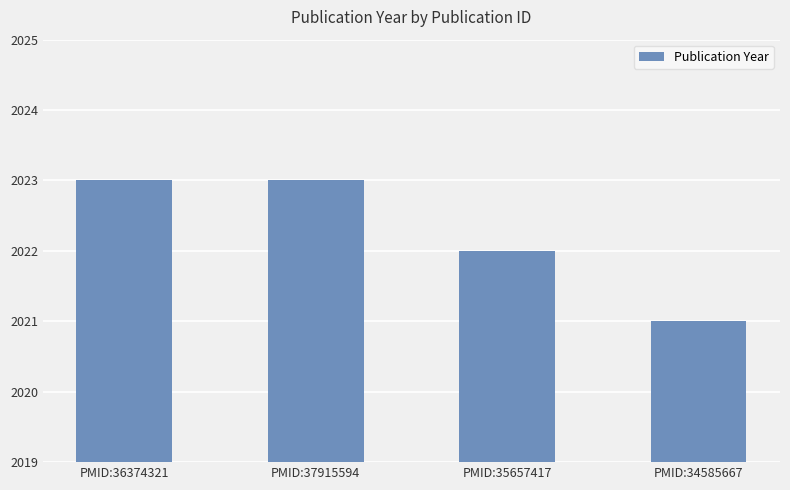

What is the change in value from PMID:36374321 to PMID:34585667?

-2